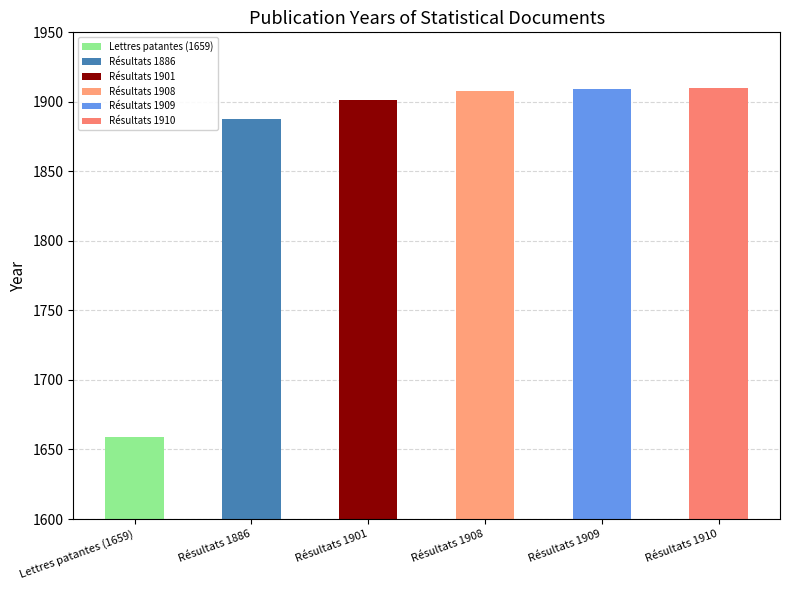

How many values are below 1908?

3